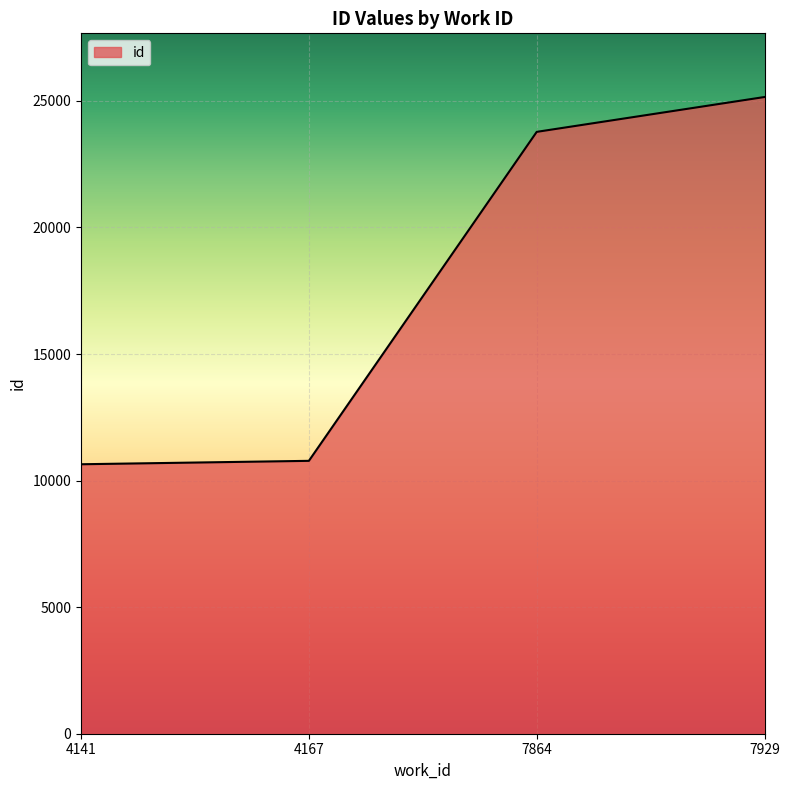

How many series are shown in this chart?

1